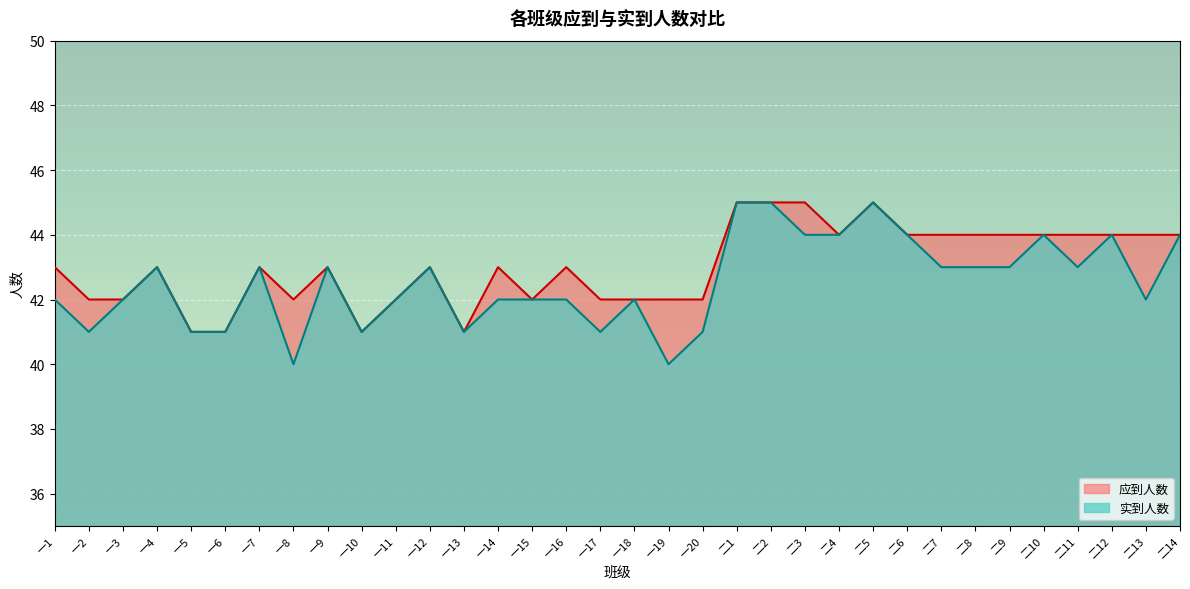

What are all the series names shown in the legend?

应到人数, 实到人数